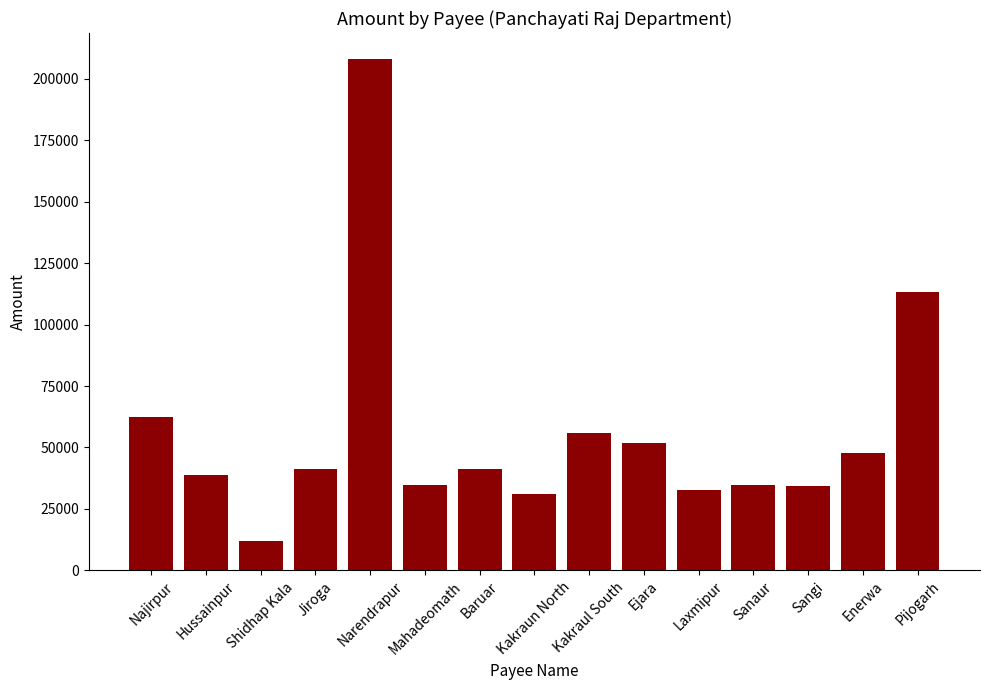

At which category does the chart reach its peak across all series?

Narendrapur